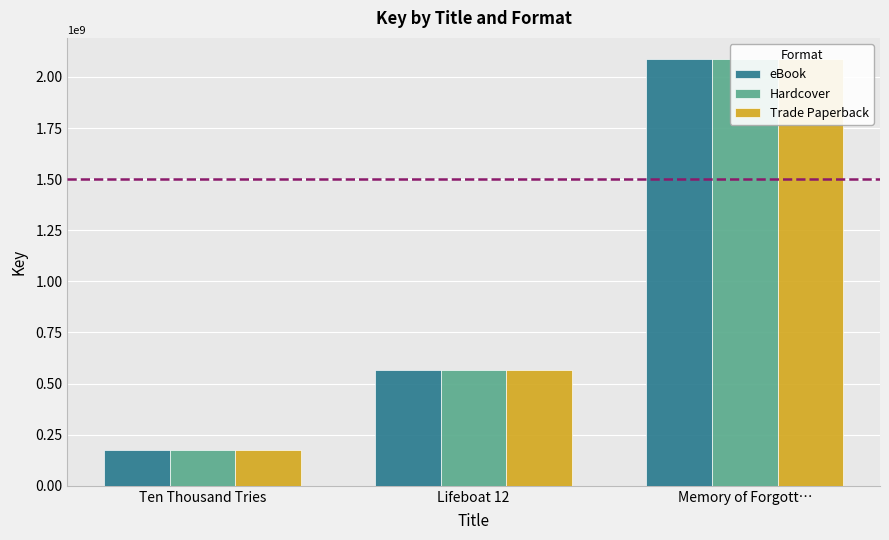

What is the label of the 3rd bar from the right?

Ten Thousand Tries